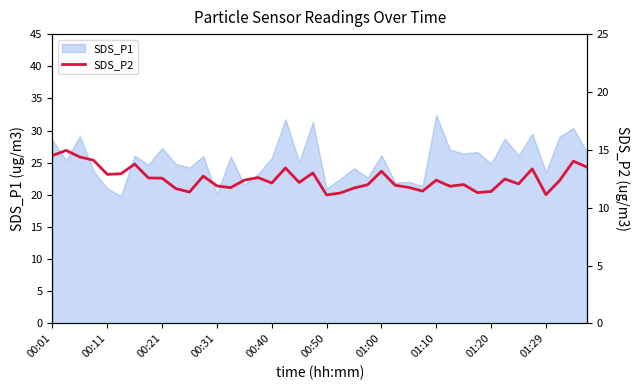

What is the lowest value of the SDS_P1 series?

19.8